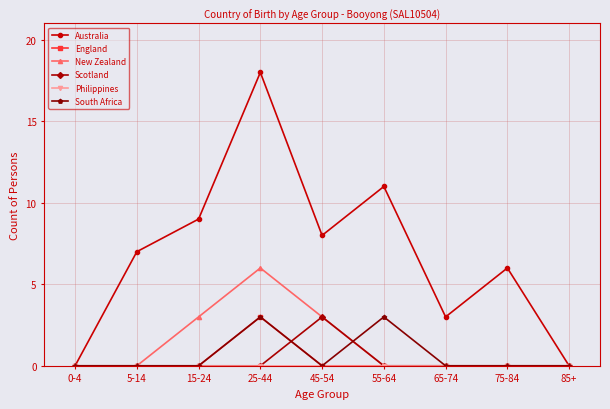

Which series has the largest range (max minus min)?

Australia